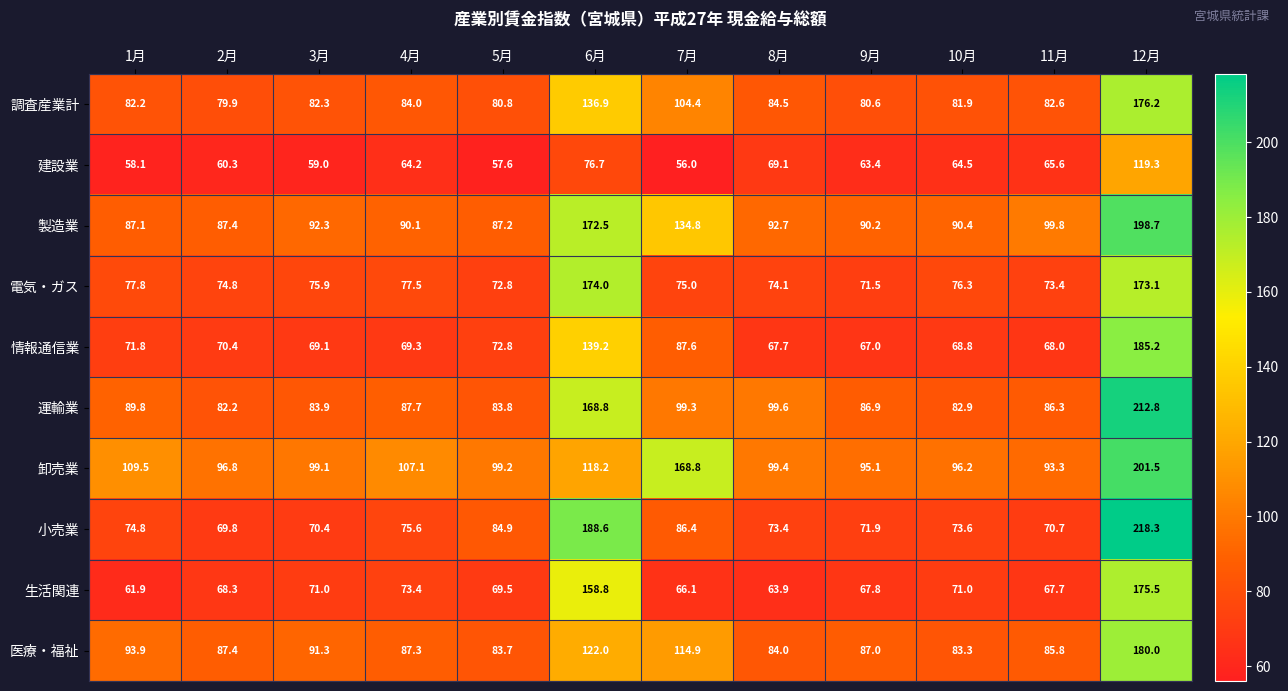

Rank the series by their maximum value, from lowest to highest.

建設業, 電気・ガス, 生活関連, 調査産業計, 医療・福祉, 情報通信業, 製造業, 卸売業, 運輸業, 小売業